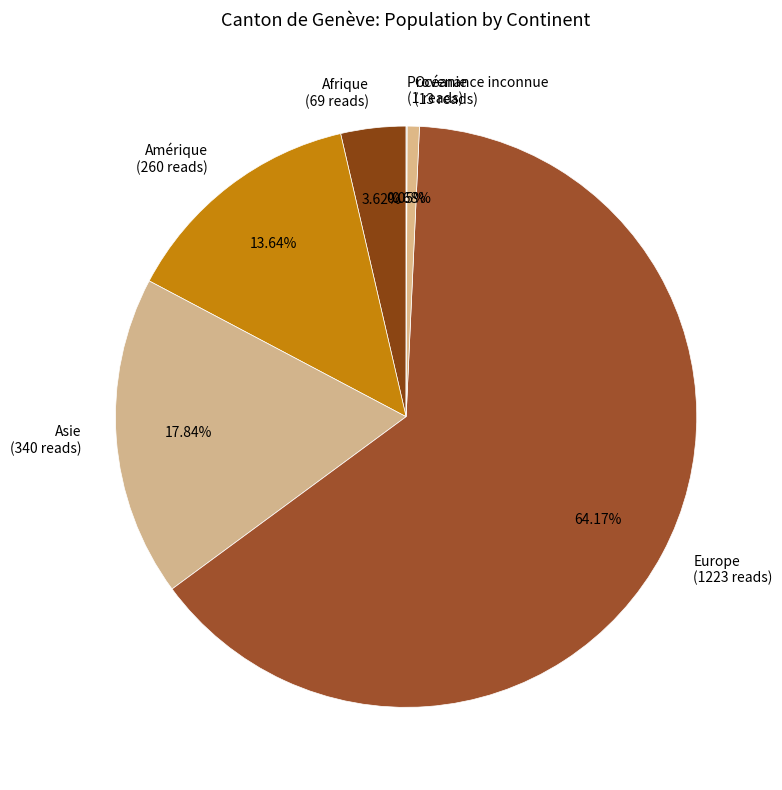

Which slice is the largest?

Europe